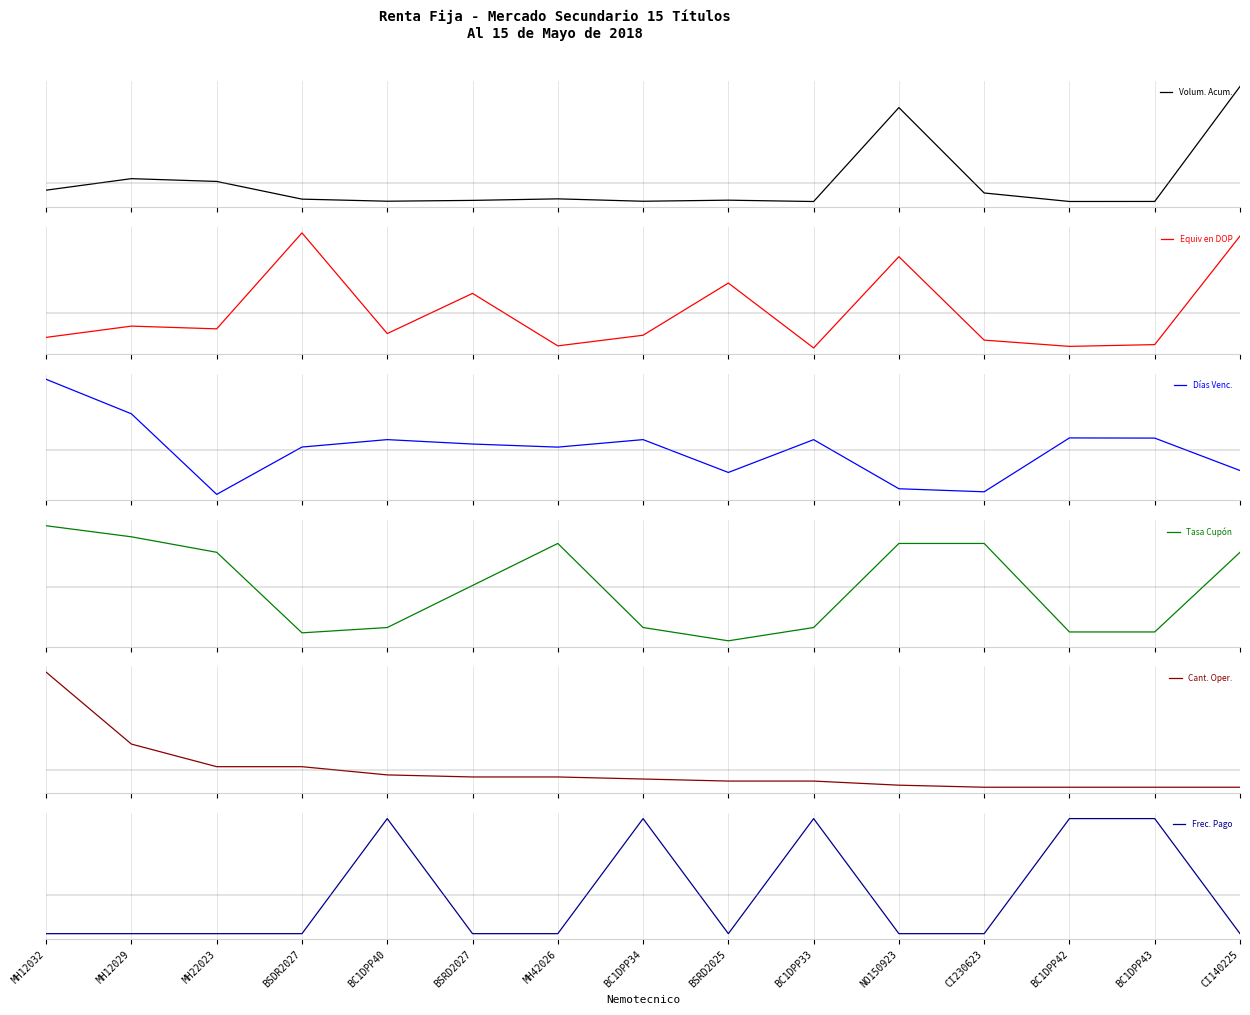

How many intersections are there between Tasa Cupón and Días Venc.?

7